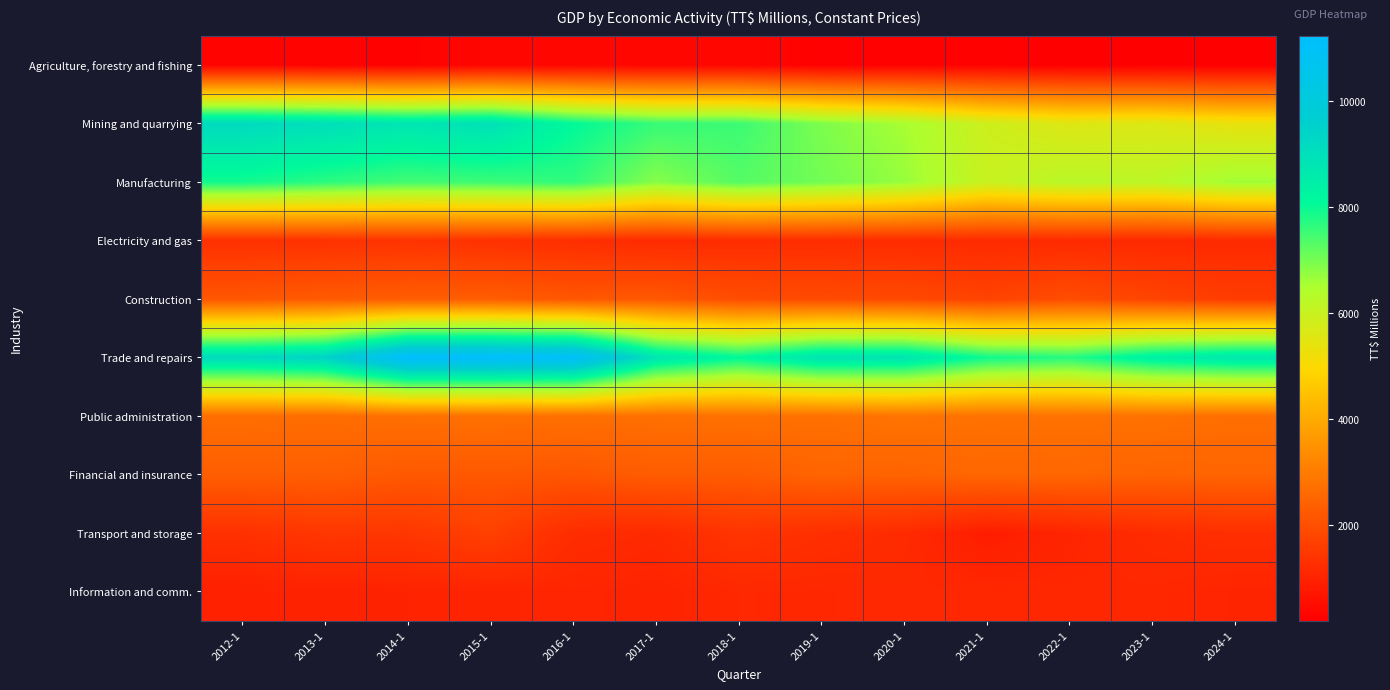

What is the smallest value displayed?

183.2